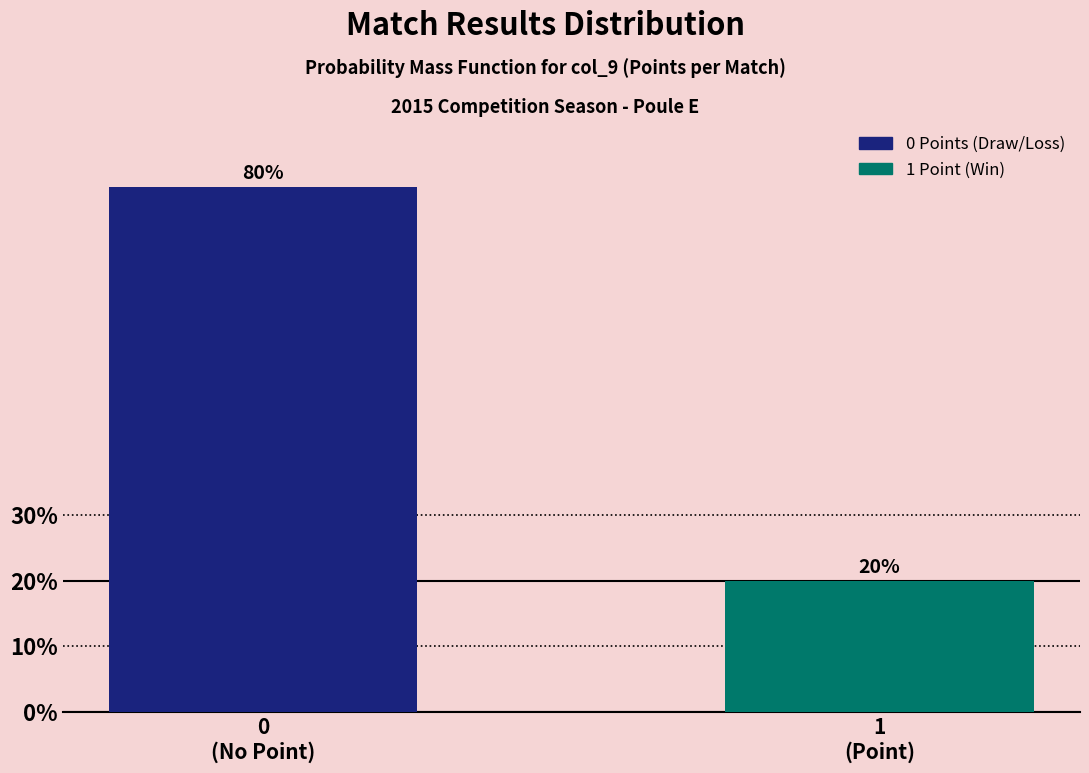

Are the bars horizontal?

No